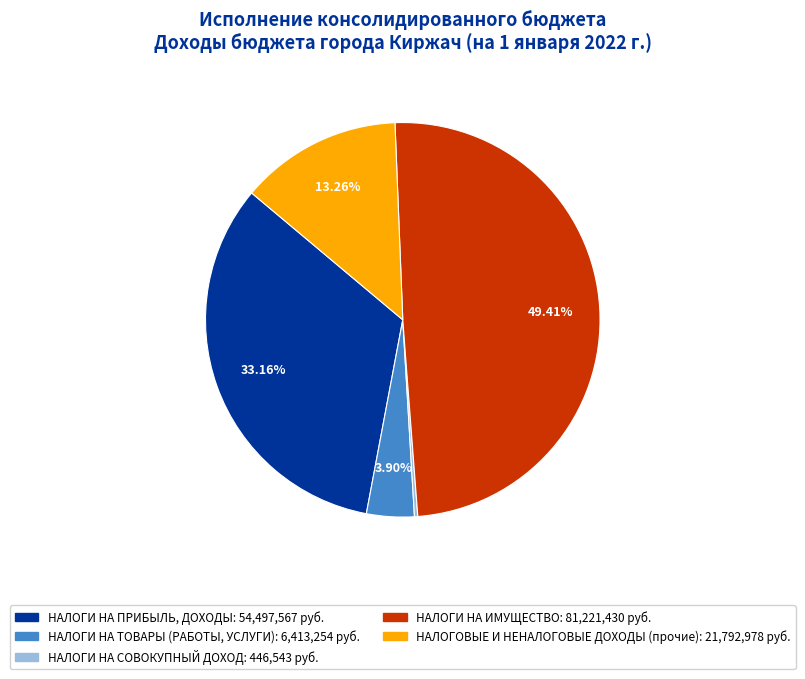

What is the largest slice in the pie chart?

НАЛОГИ НА ИМУЩЕСТВО